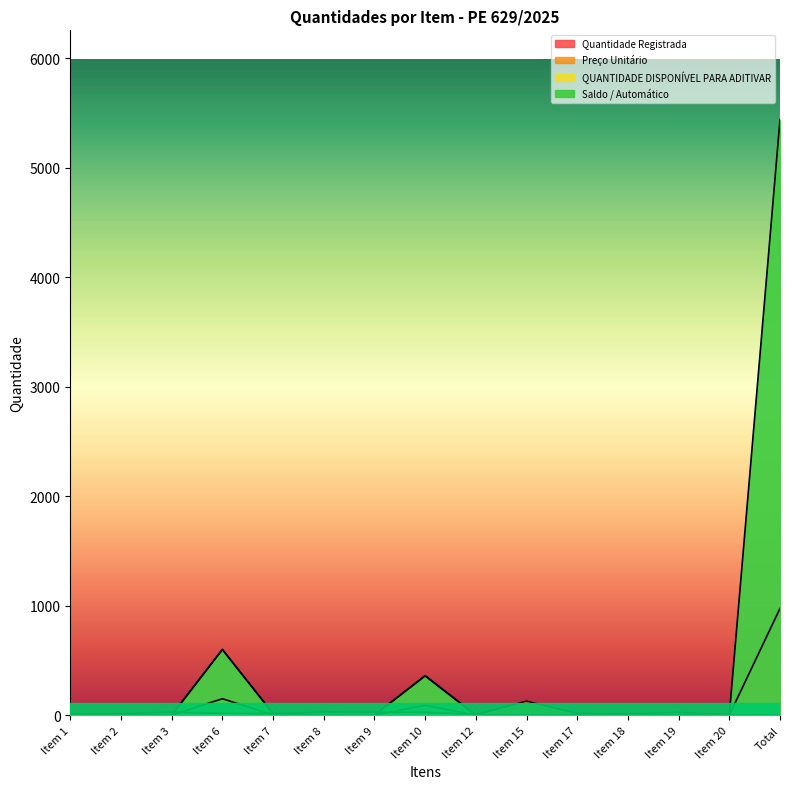

At which category does Preço Unitário reach its first local valley?

Item 7